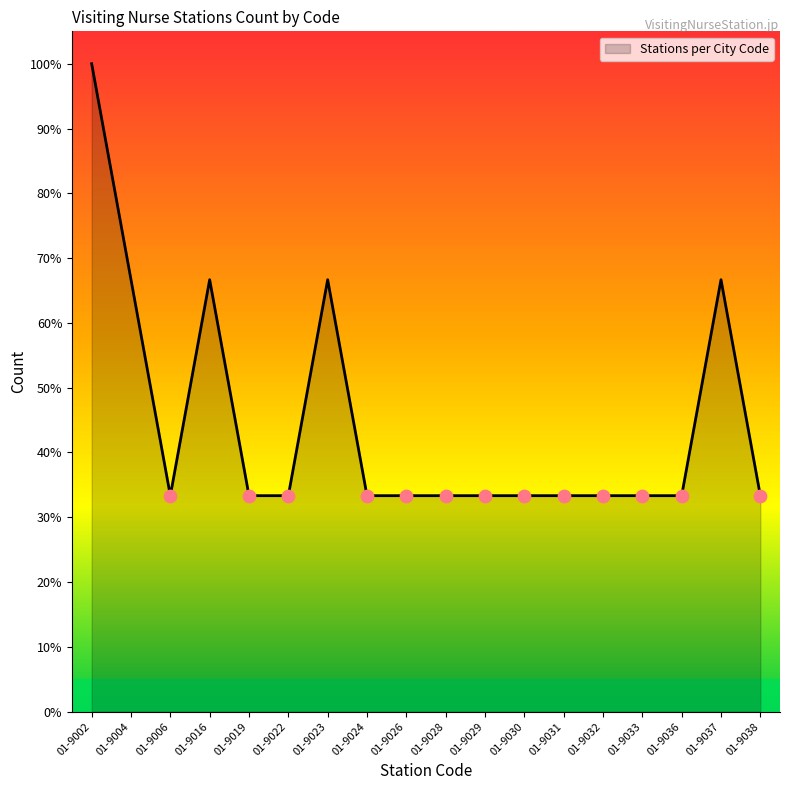

What is the change in value from 01-9004 to 01-9024?

-33.3